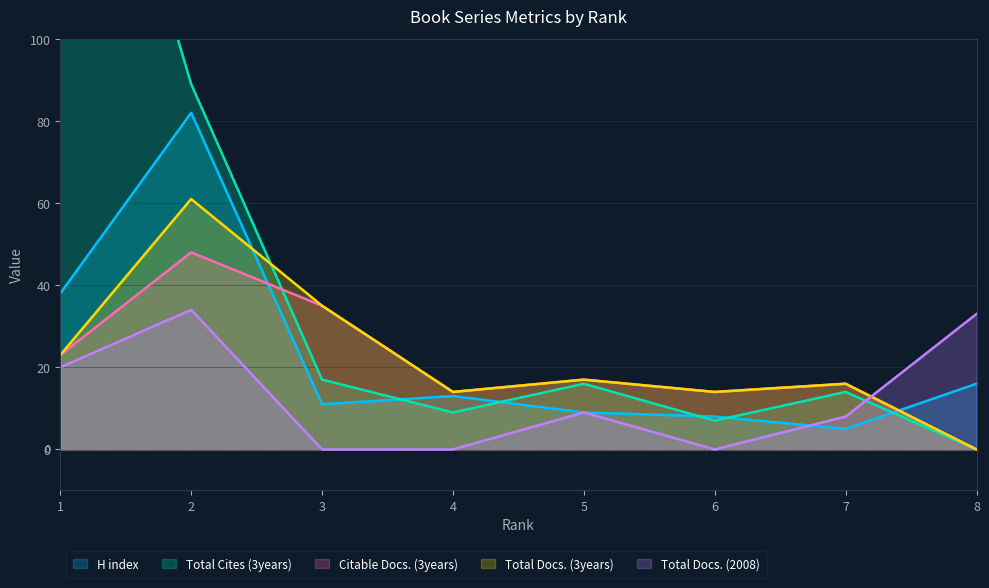

What is the difference between the highest and lowest values at 8?

33